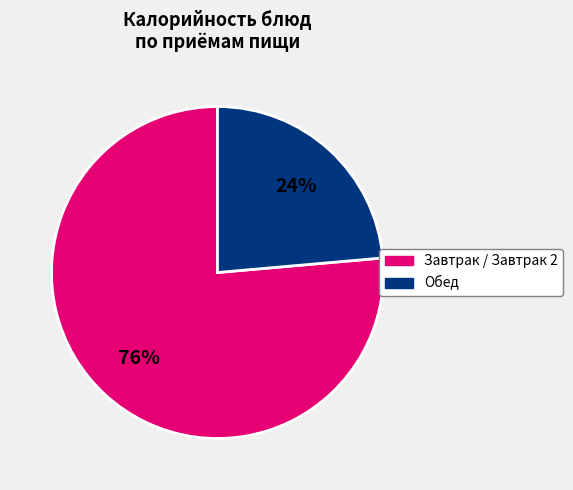

How many slices are in this pie chart?

2